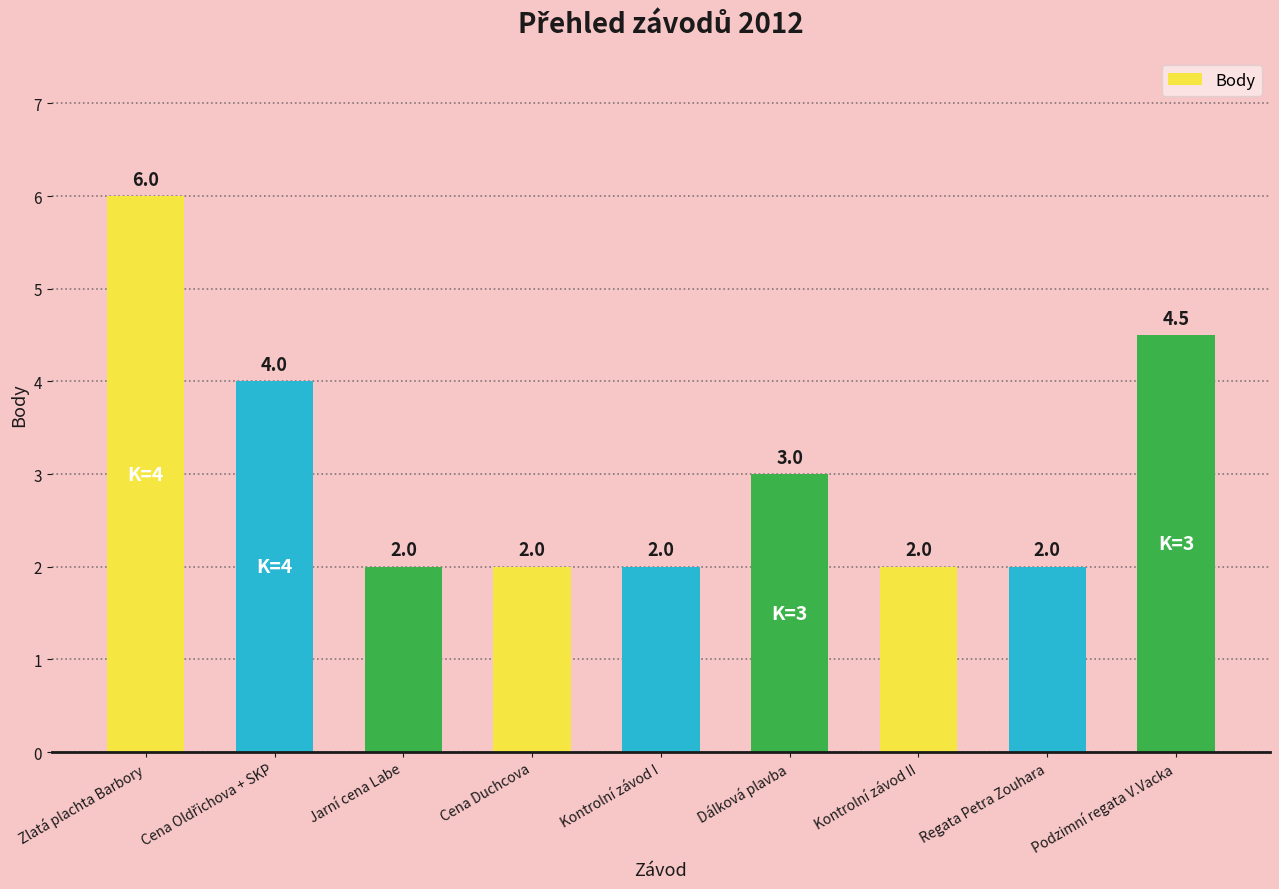

What is the value of the 9th bar from the left?

4.5